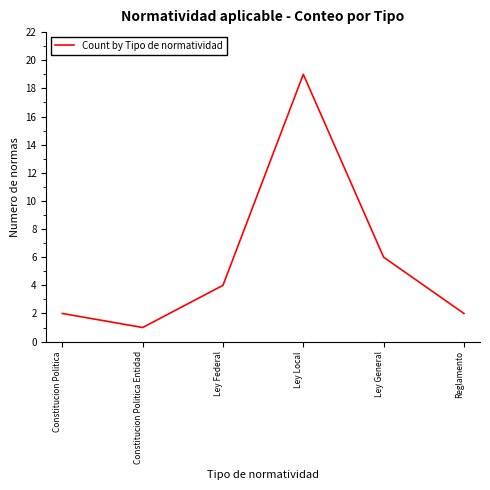

Which has a higher value, Constitucion Politica Entidad or Constitucion Politica?

Constitucion Politica